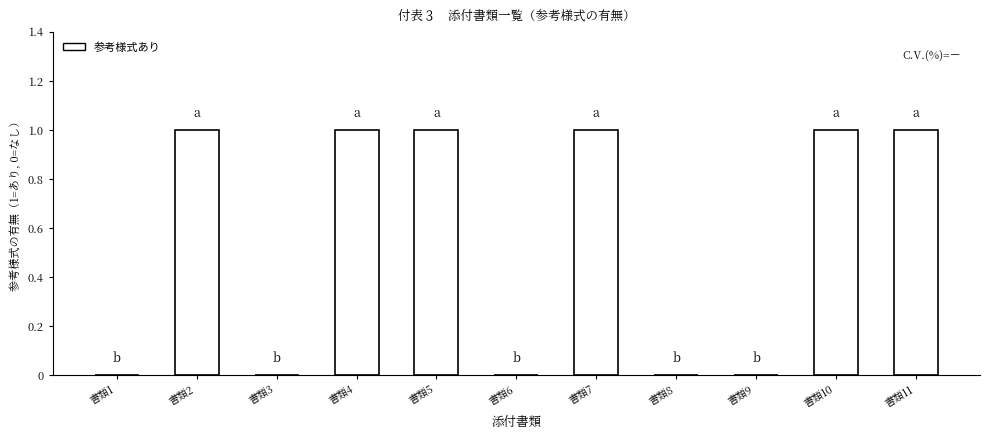

Reading left to right, transcribe all the data shown in this chart.

0	1	0	1	1	0	1	0	0	1	1